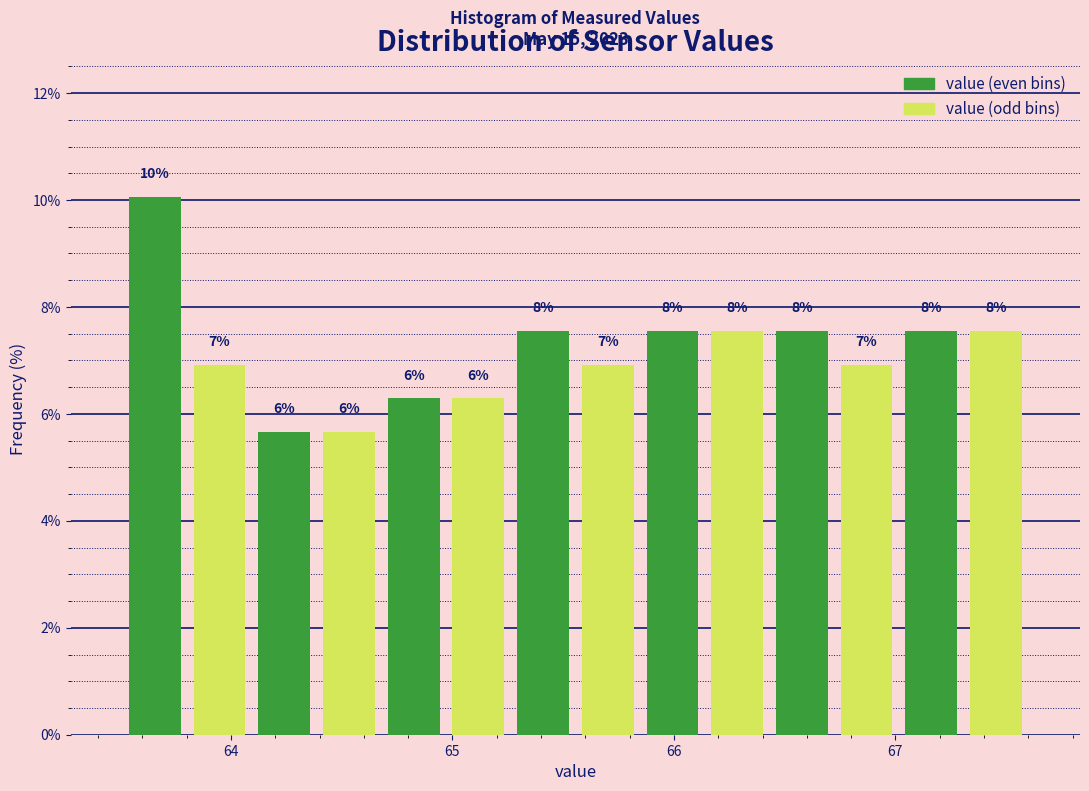

Around what value on the x-axis is the tallest bar? Give the approximate position of its centre, as read against the axis.

63.7